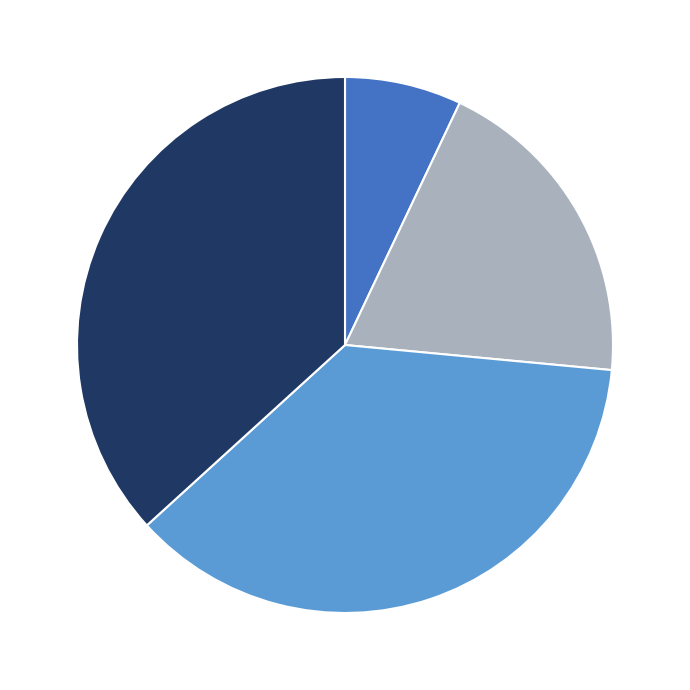

Is there a majority slice in this chart?

No